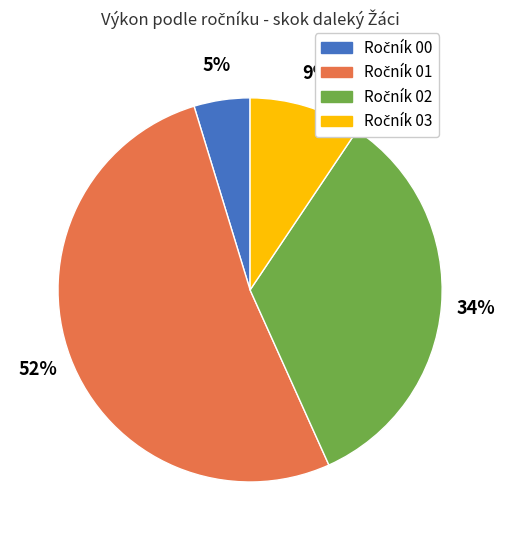

Is there a majority slice in this chart?

Yes